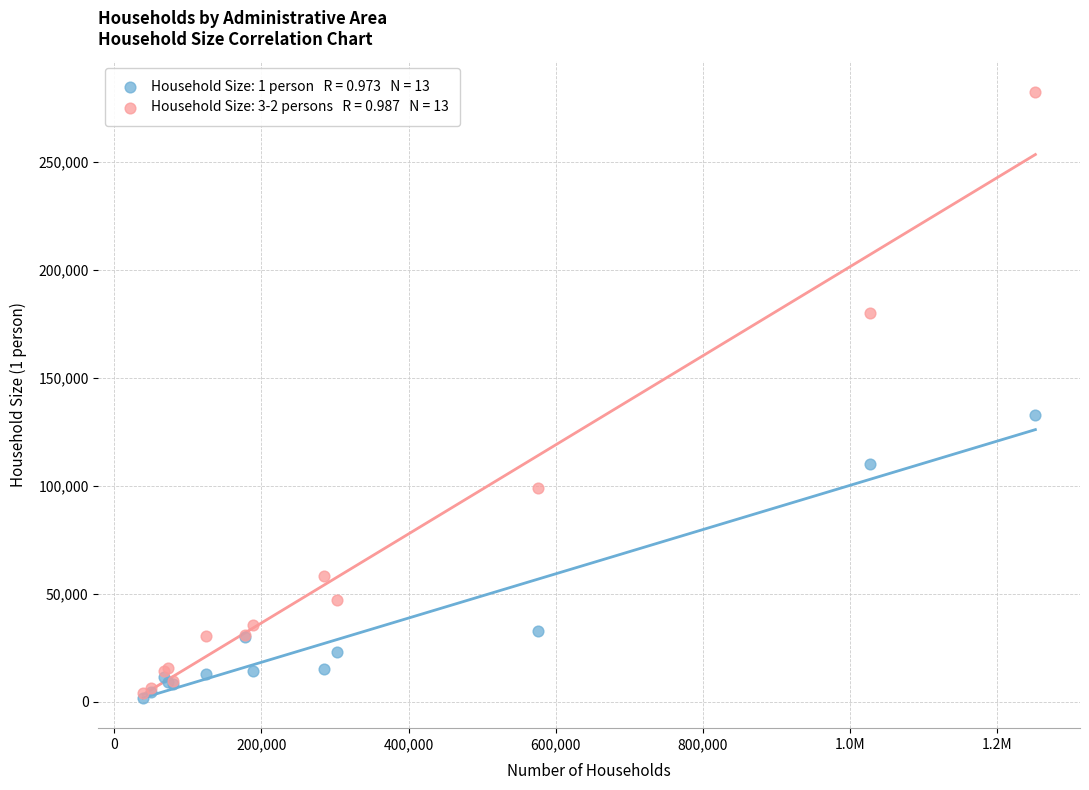

Across all series, what Y value is closest to 142238?

132799